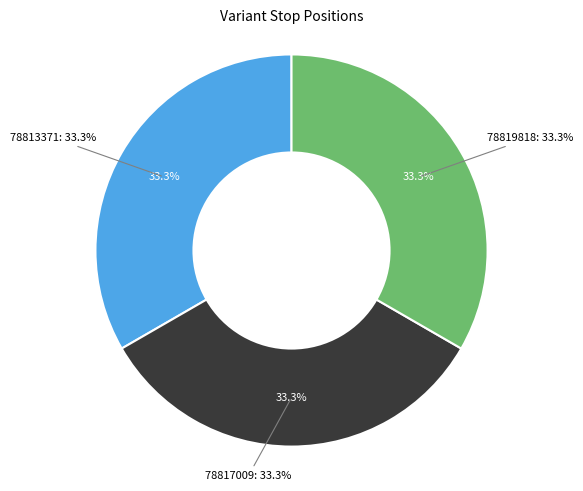

Is there any slice that represents more than half of the pie?

No